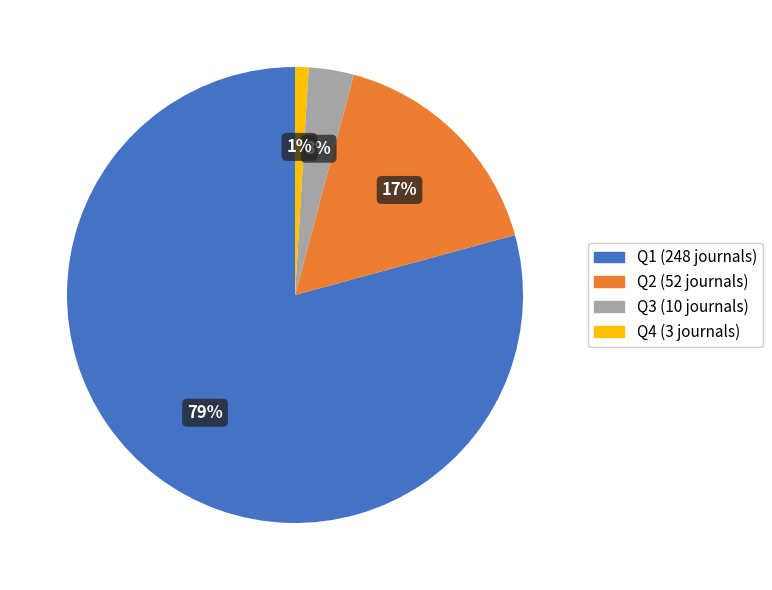

Does Q1 represent more than half of the total?

Yes